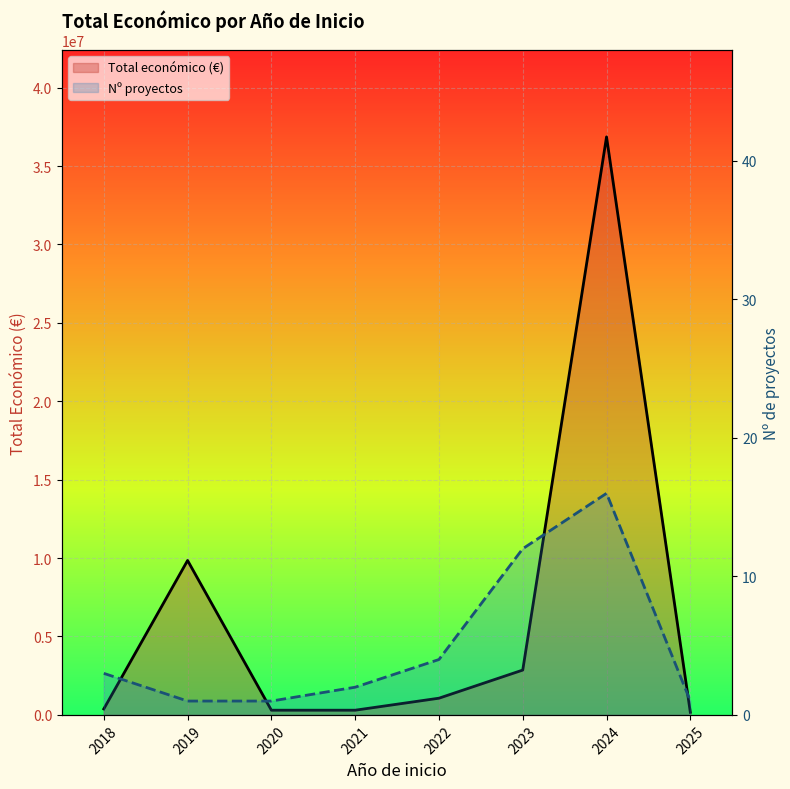

What is the total value across all series at 2019?

9847933